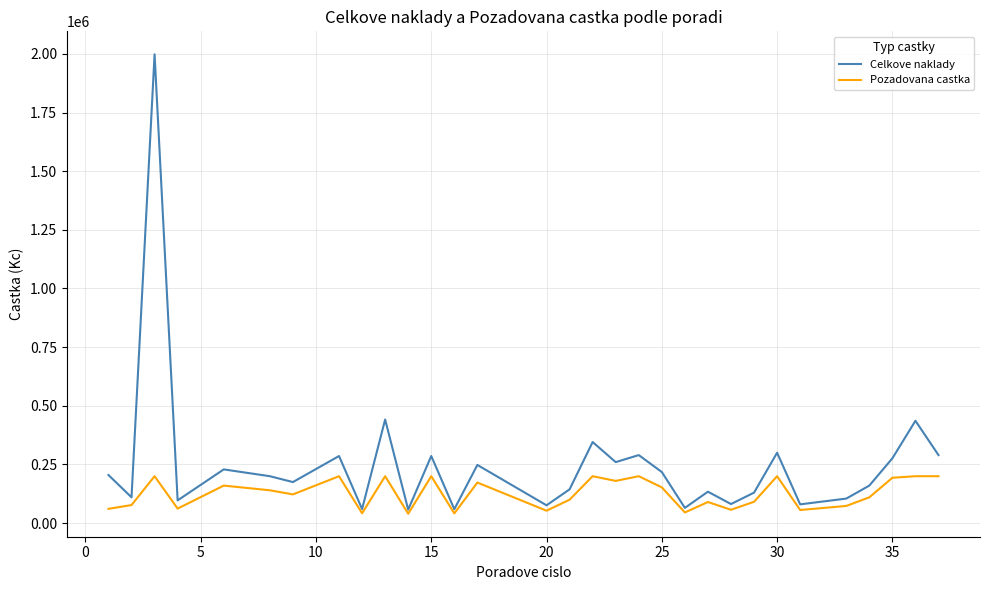

Which series has the largest range (max minus min)?

Celkove naklady